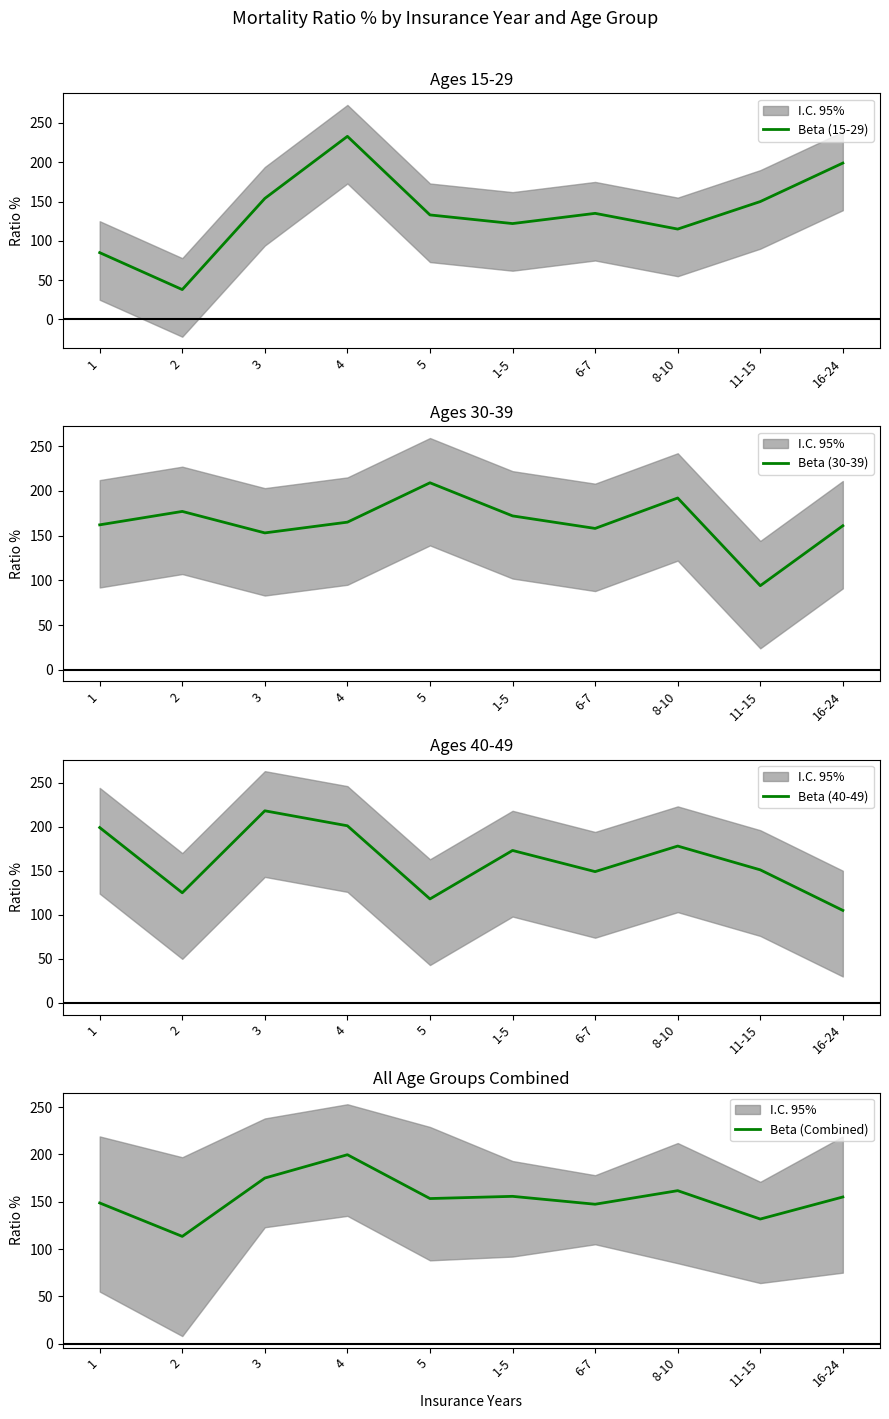

What is the sum of the Beta (30-39) values at 8-10 and 6-7?

350